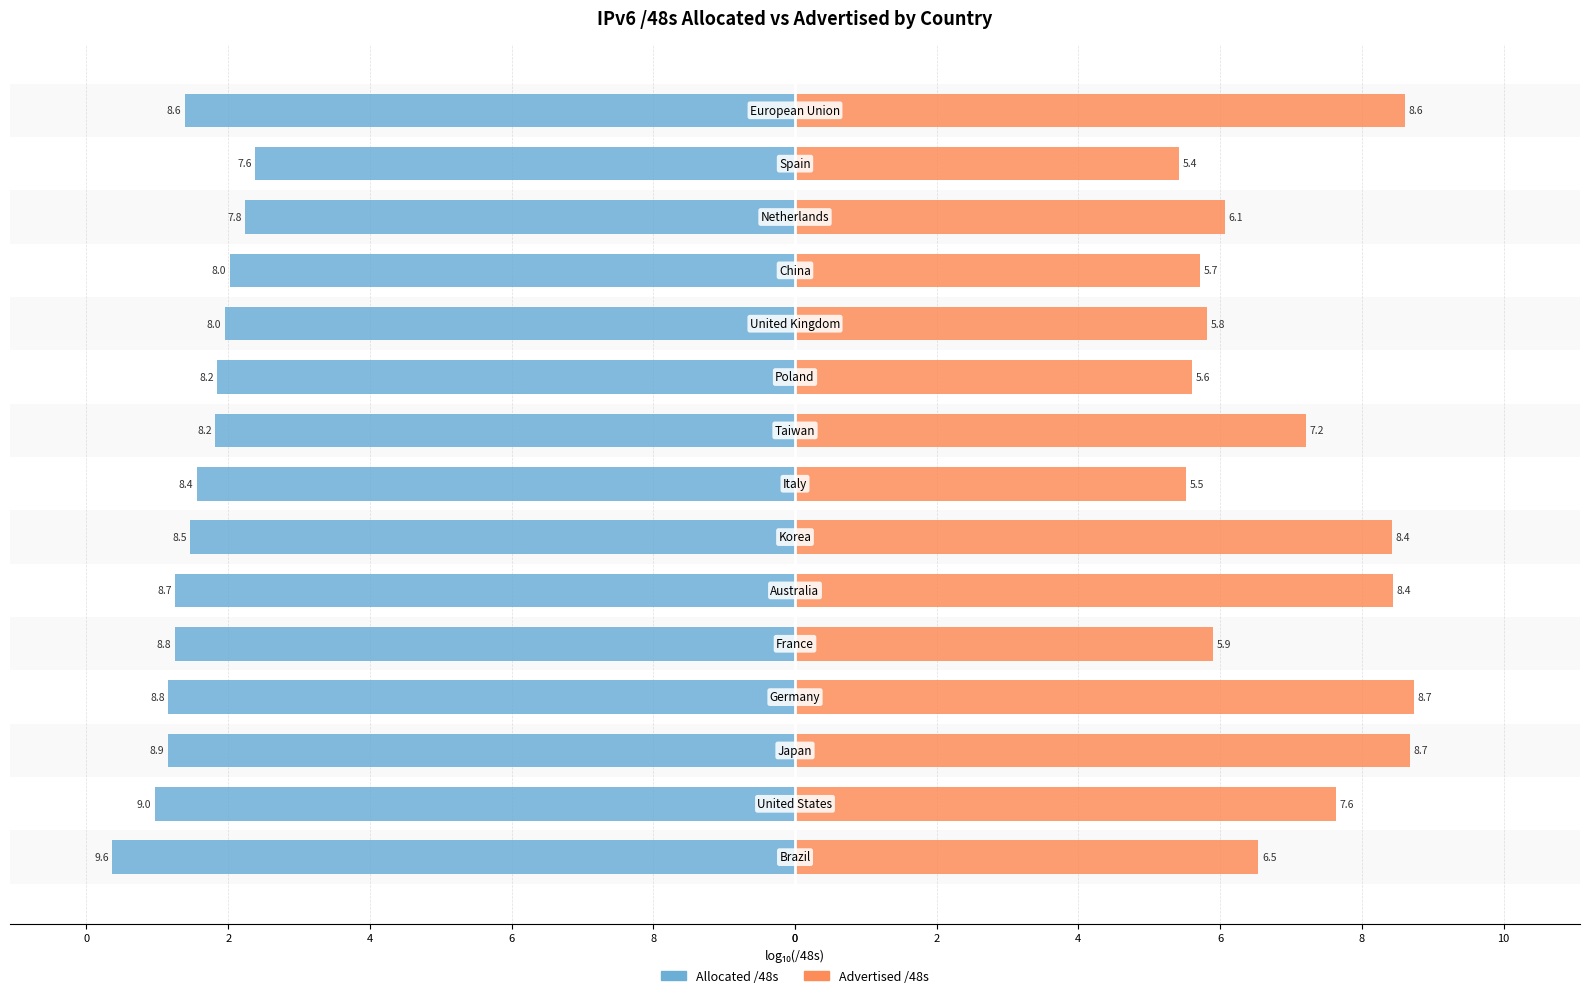

Reading right to left, transcribe all the data shown in this chart.

Allocated /48s: -8.6	-7.6	-7.8	-8.0	-8.0	-8.2	-8.2	-8.4	-8.5	-8.7	-8.8	-8.8	-8.9	-9.0	-9.6
Advertised /48s: 8.6	5.4	6.1	5.7	5.8	5.6	7.2	5.5	8.4	8.4	5.9	8.7	8.7	7.6	6.5